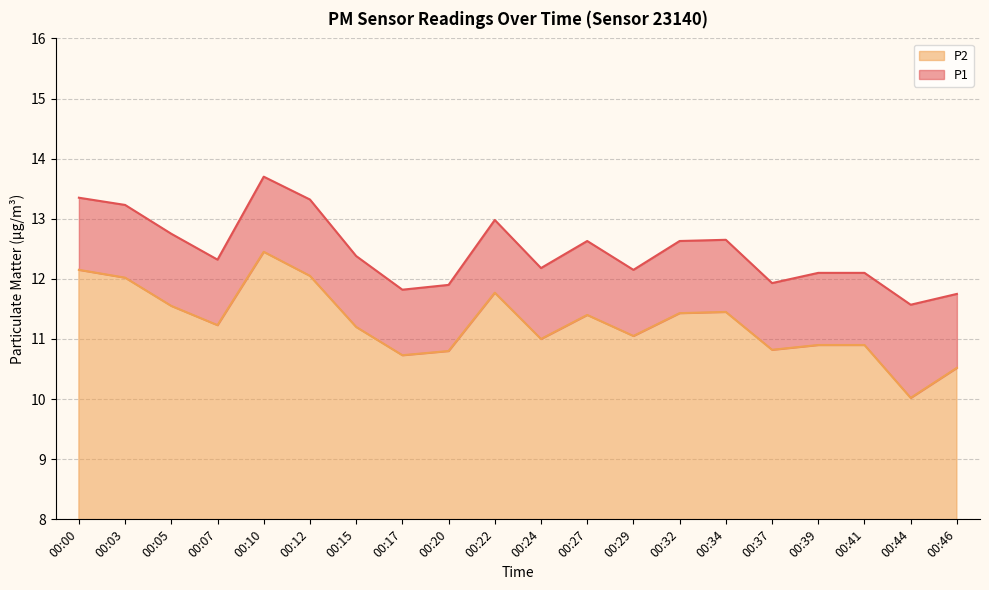

Is it true that P1 equals 18.0 at 00:10?

False